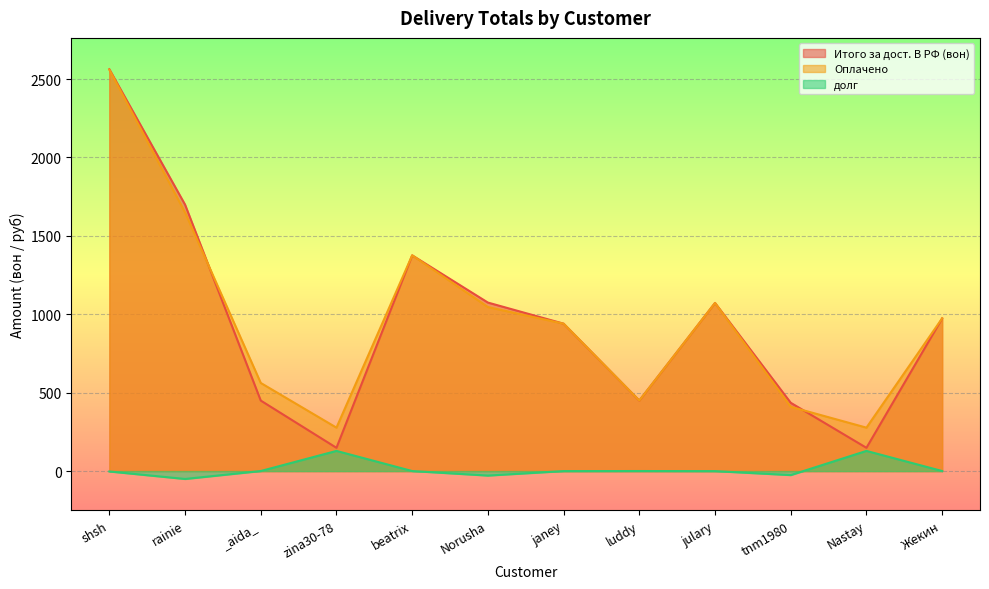

At which label does долг reach its minimum?

rainie